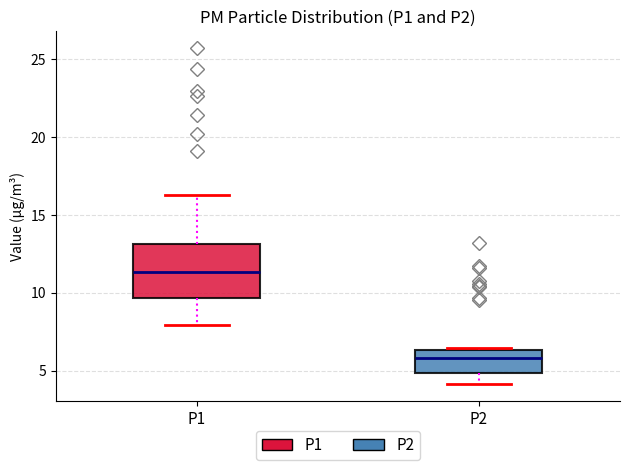

Reading left to right, read every box against the y-axis: the position of its median line, the range the box covers, and the ends of its whiskers. The values are not printed on the chart, so give them approximately, as read against the axis.

P1: median 11.5, box 9.5 to 13.0, whiskers 8.0 to 16.5
P2: median 6.0, box 5.0 to 6.5, whiskers 4.0 to 6.5